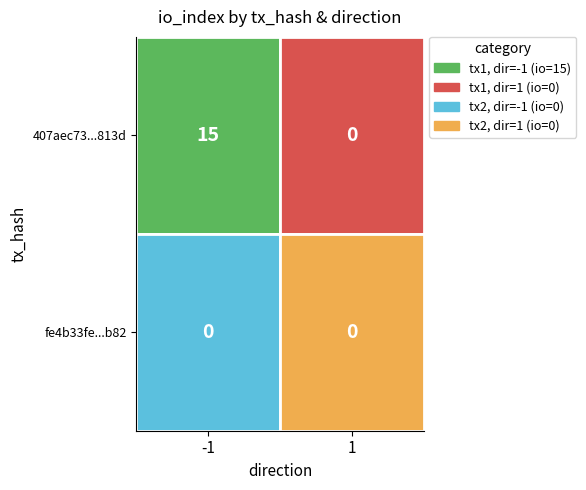

Which category has the lowest value across all series?

1